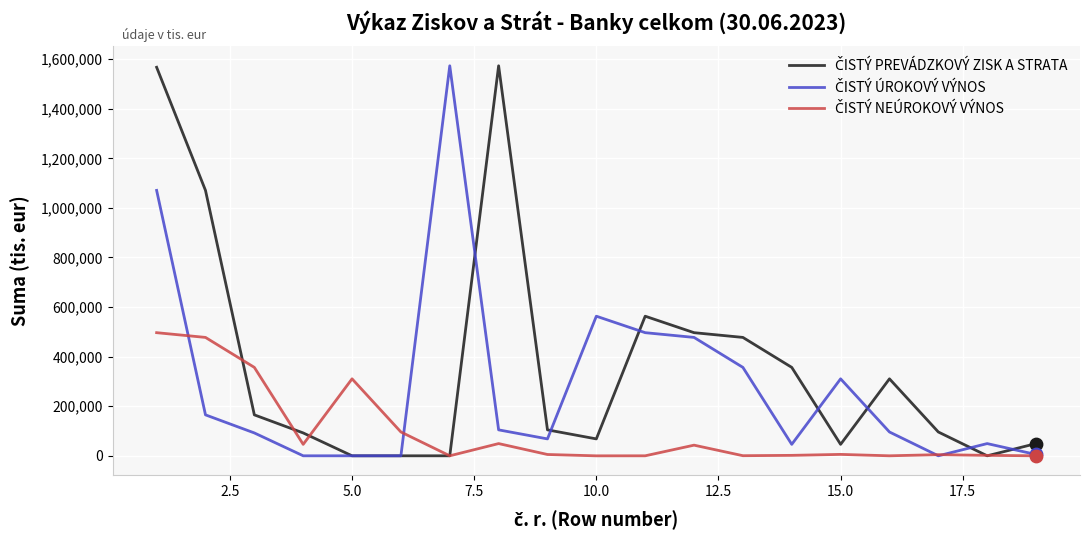

At how many categories does at least one series exceed 274222?

13